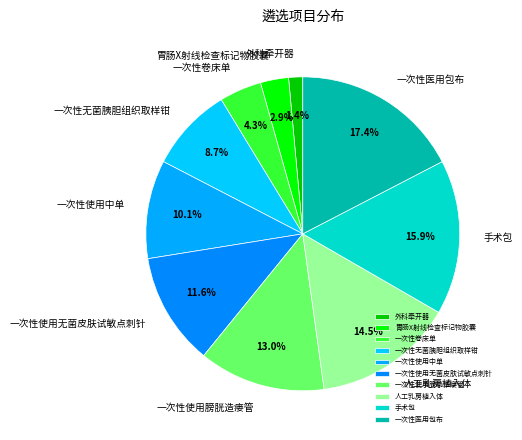

Combined, what portion of the pie is 胃肠X射线检查标记物胶囊 and 一次性使用中单?

13.0%